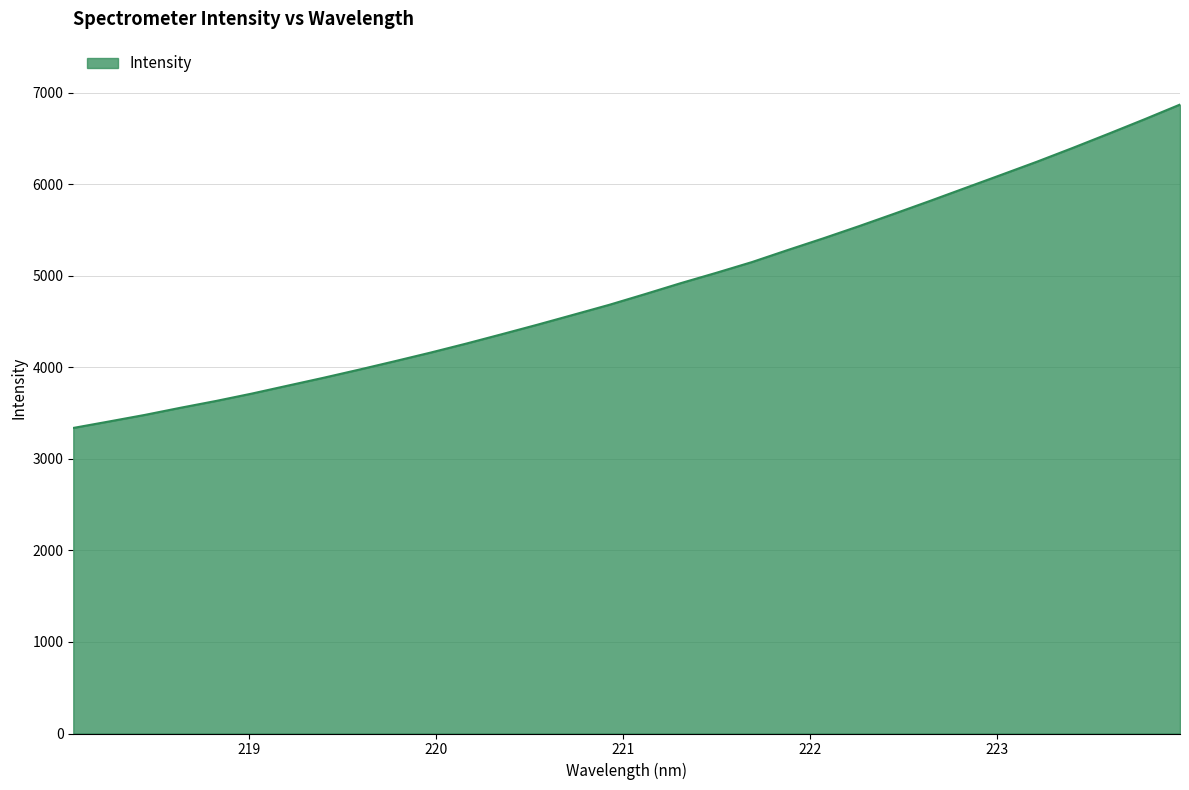

What is the smallest value displayed?

3337.2